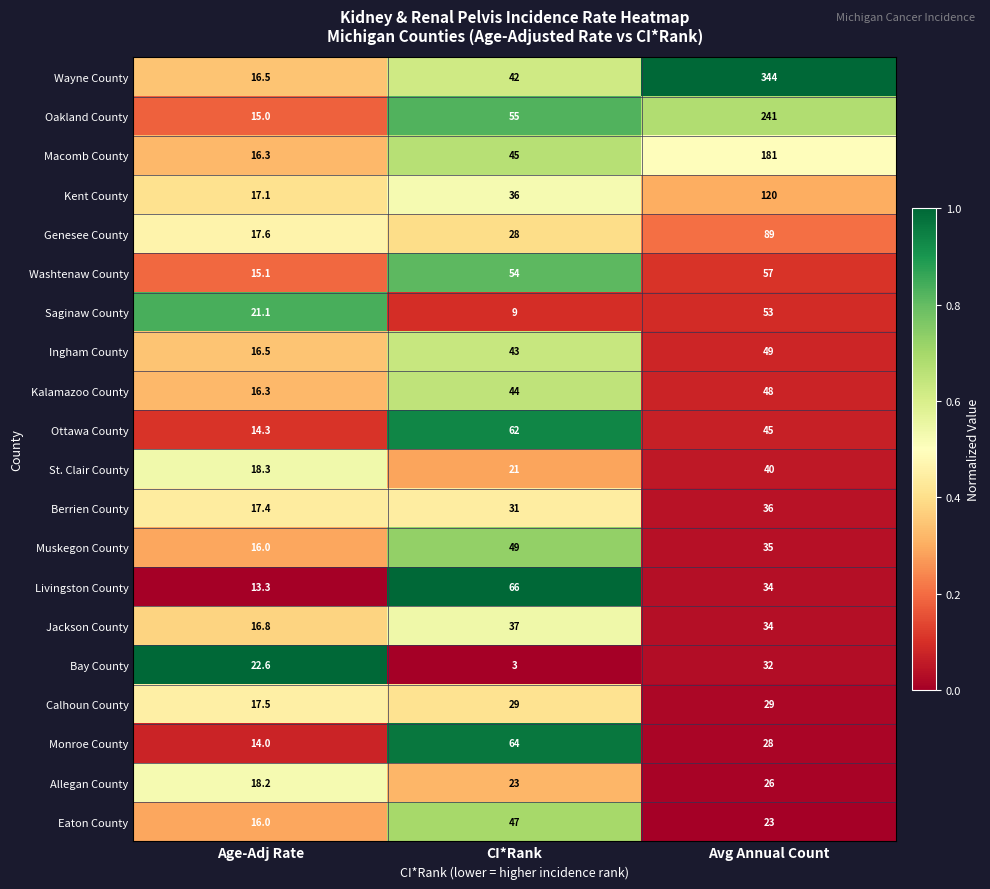

Count the Eaton County values in the range 16 to 47.

3